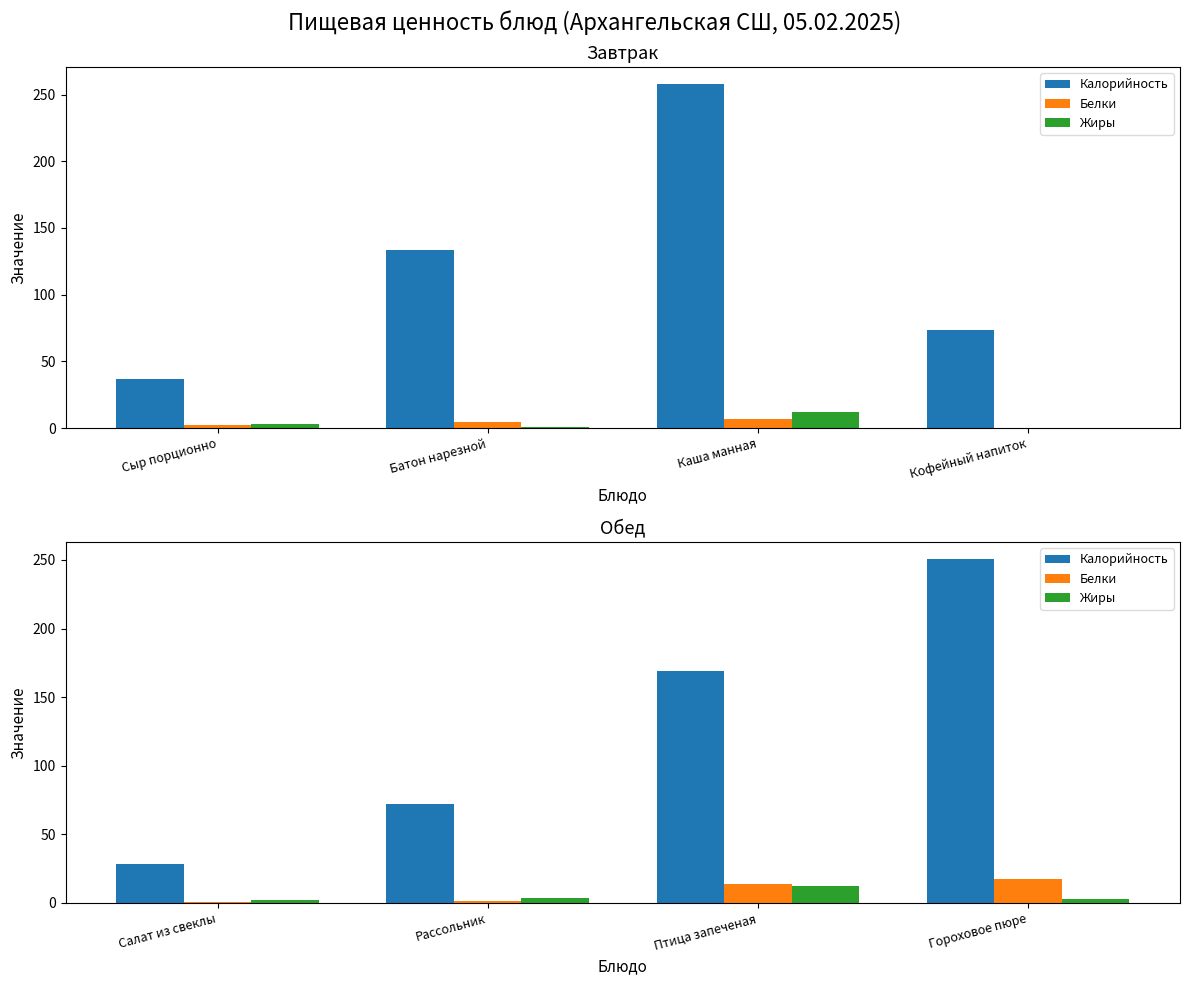

What position from the right is Гороховое пюре?

1